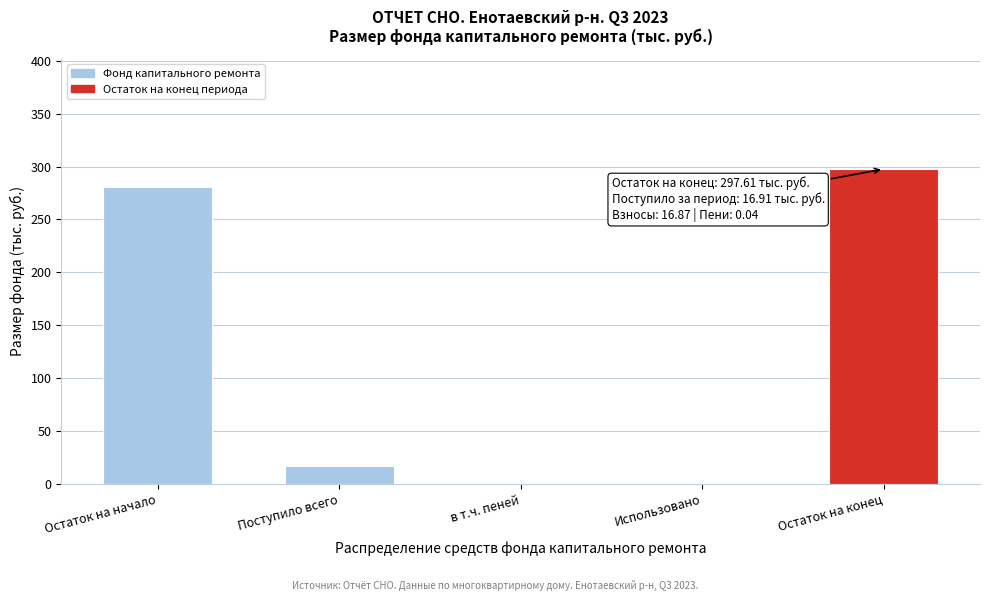

What value does the data have at Поступило всего?

16.9